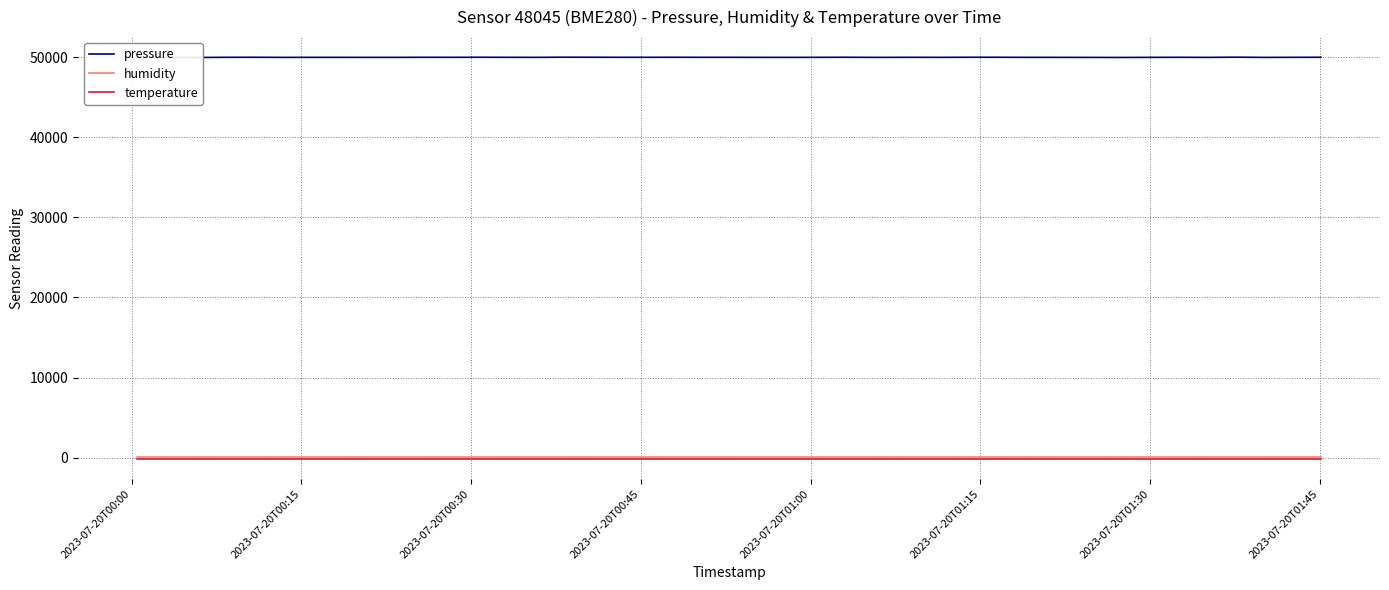

True or false: pressure and temperature cross at least once.

False